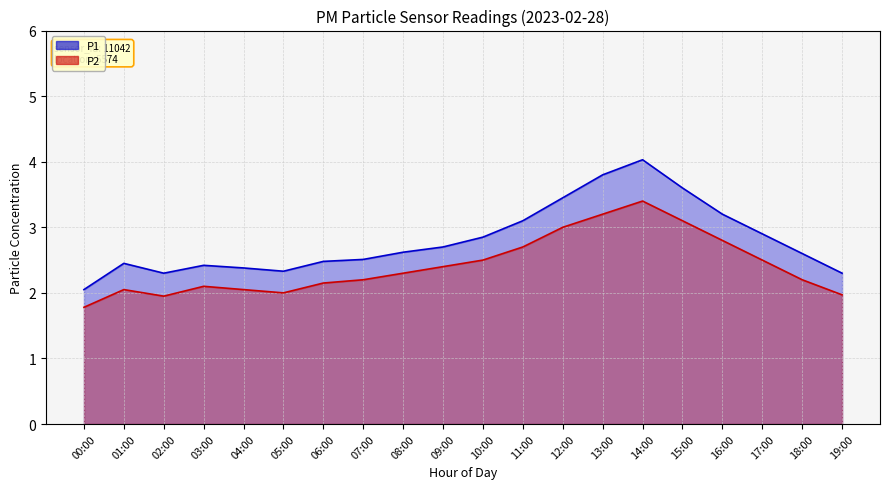

At 06:00, list the series in order from smallest to largest.

P2, P1